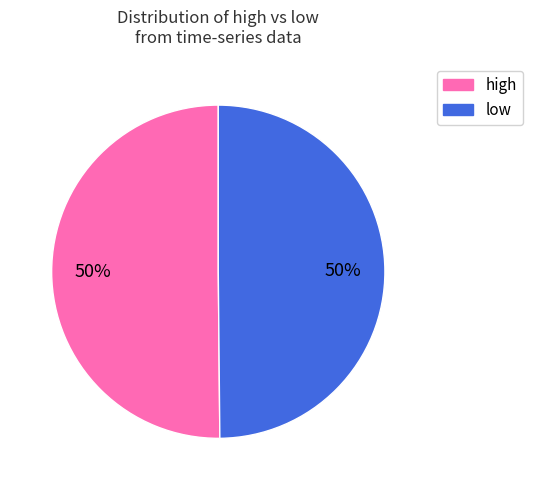

Approximately how many times larger is the value at high compared to low?

1.0